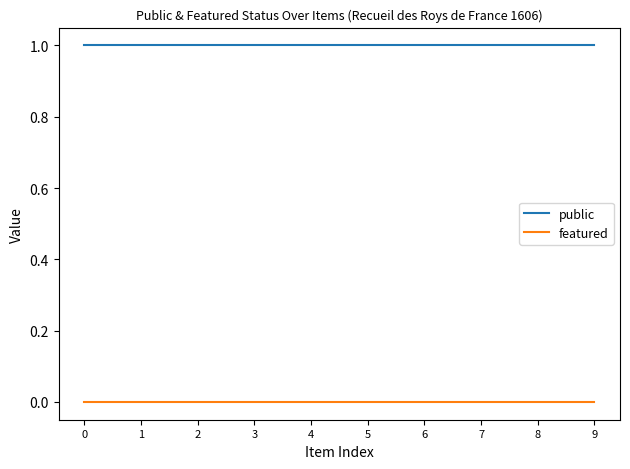

Rank the series by their maximum value, from lowest to highest.

featured, public